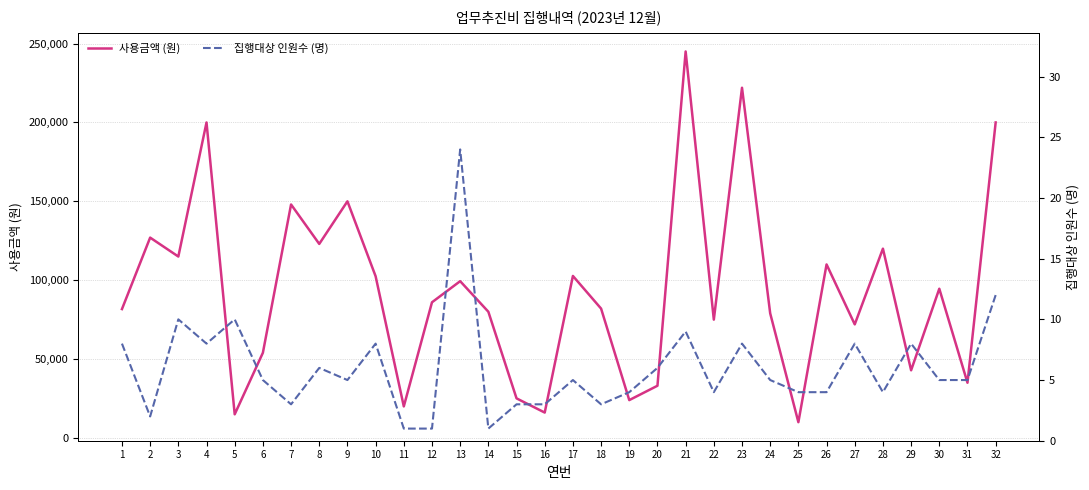

At which category does the chart reach its peak across all series?

21